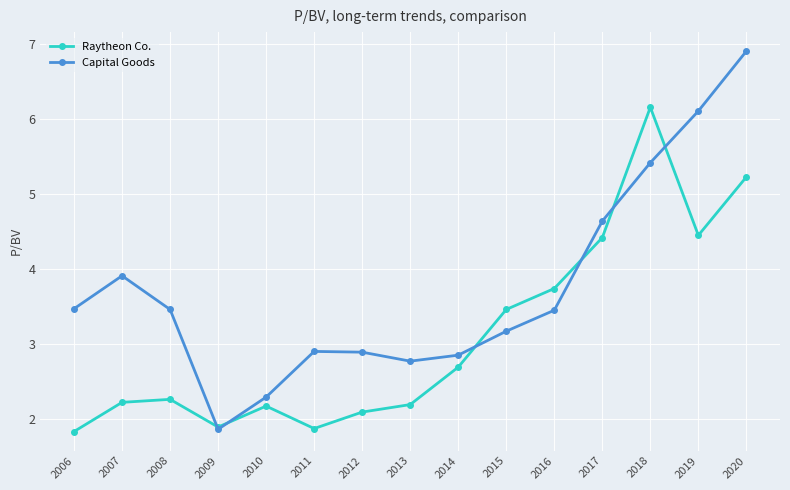

What is the value of the Raytheon Co. point at the 1st from the left?

1.8